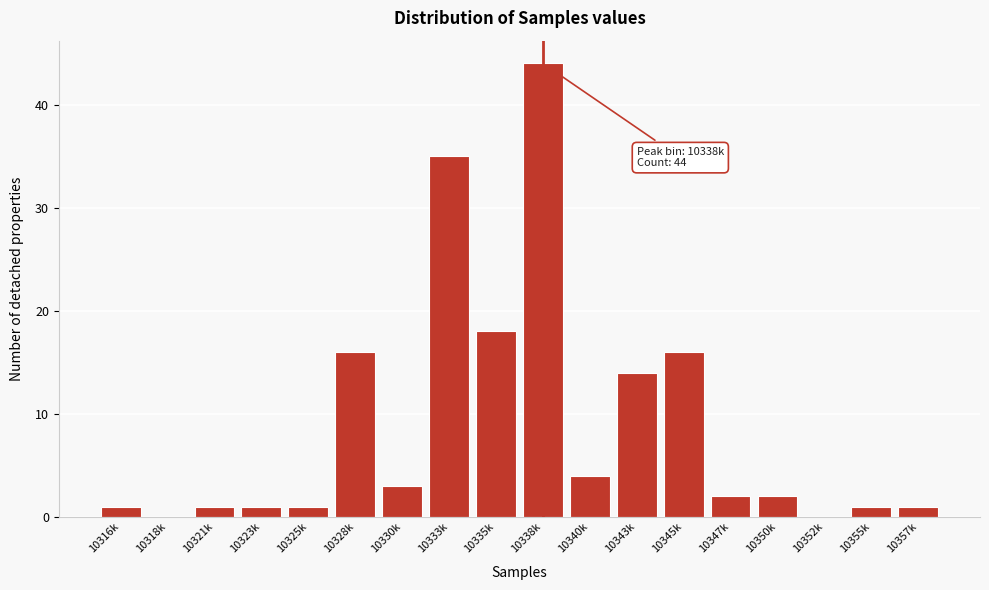

Reading left to right, extract all data points from this chart.

10316k=1	10318k=0	10321k=1	10323k=1	10325k=1	10328k=16	10330k=3	10333k=35	10335k=18	10338k=44	10340k=4	10343k=14	10345k=16	10347k=2	10350k=2	10352k=0	10355k=1	10357k=1